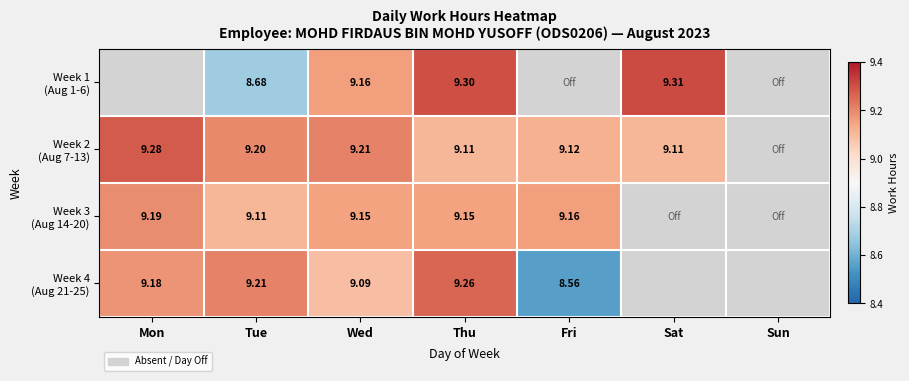

Is it true that Week 1 (Aug 1-6) equals 9.3 at Sat?

True